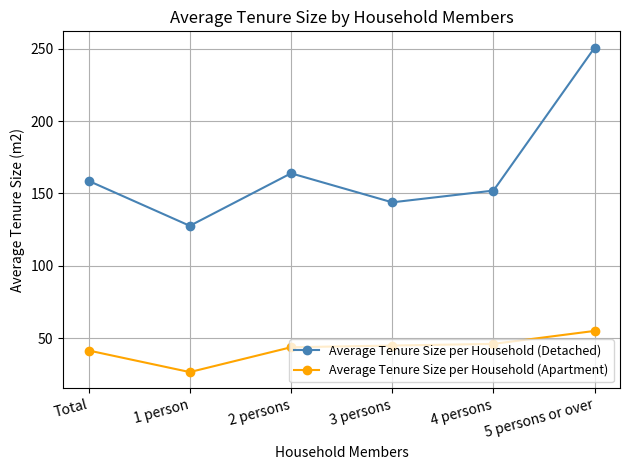

How many lines are shown in the chart?

2